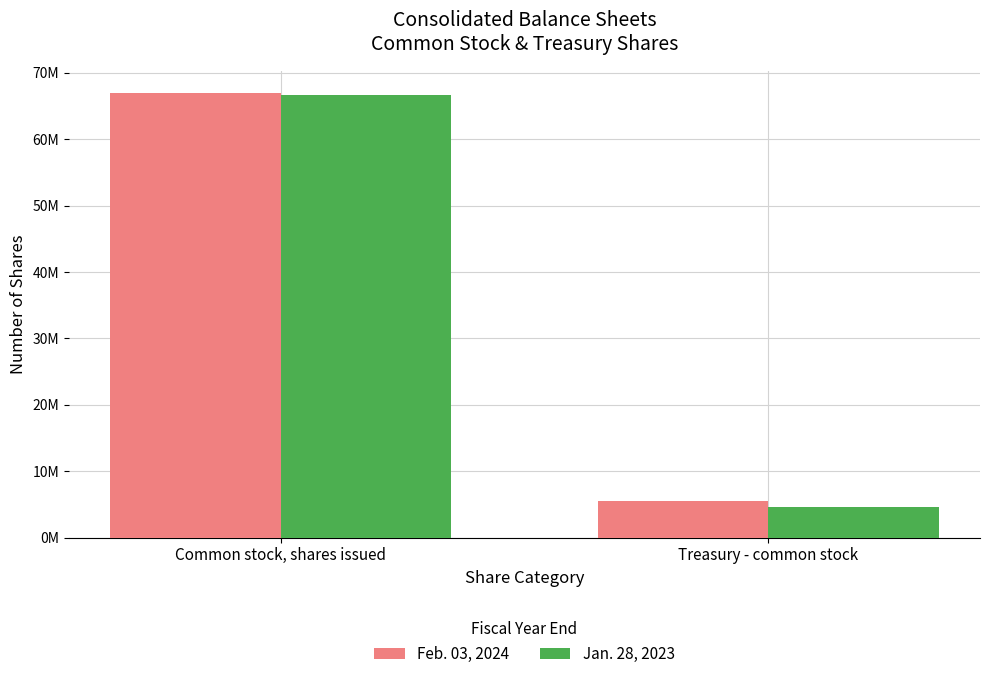

What is the spread (max minus min) of values at Treasury - common stock?

809000